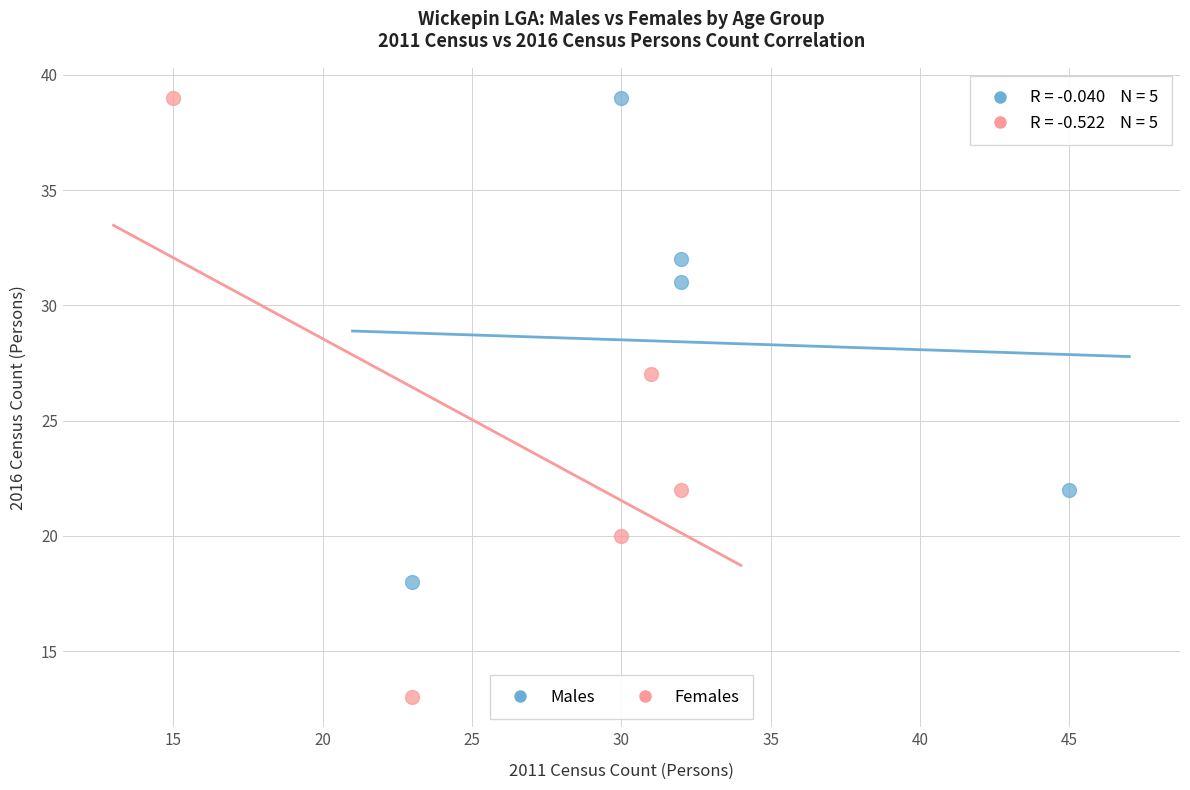

What are all the series names shown in the legend?

Males, Females